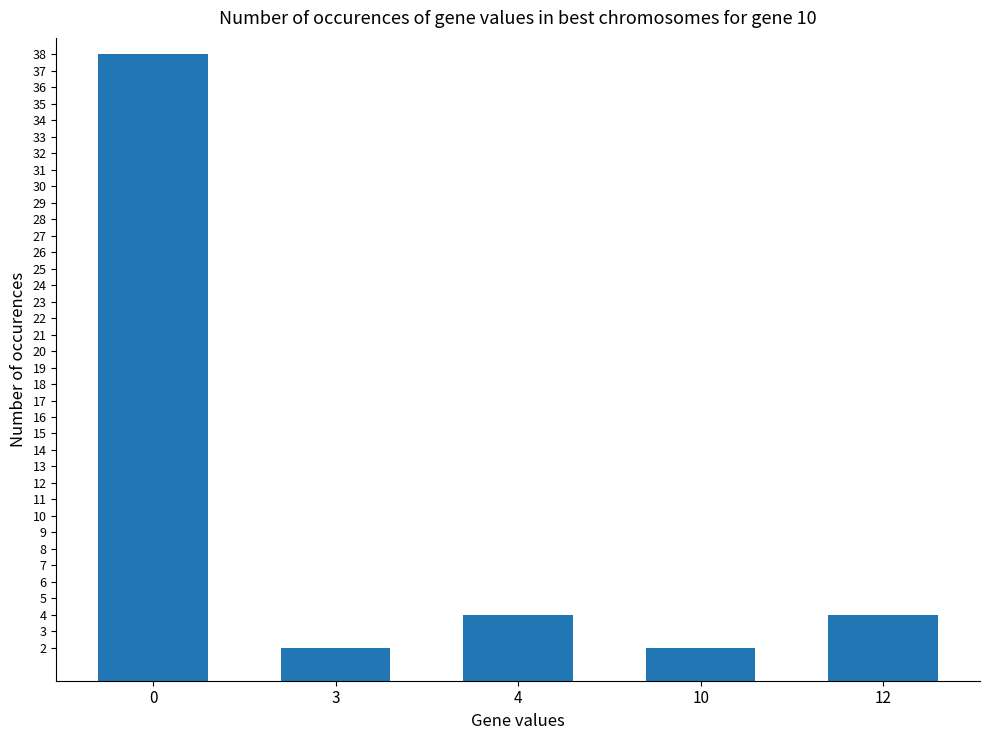

How many data points are less than 4?

2